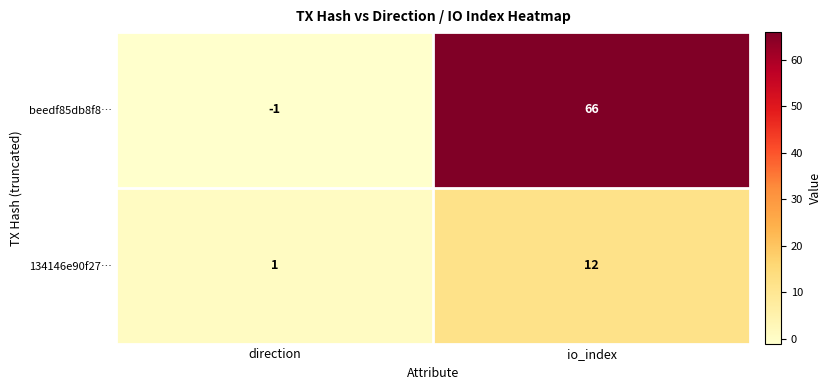

How many data points in 134146e90f27… are less than 12?

1